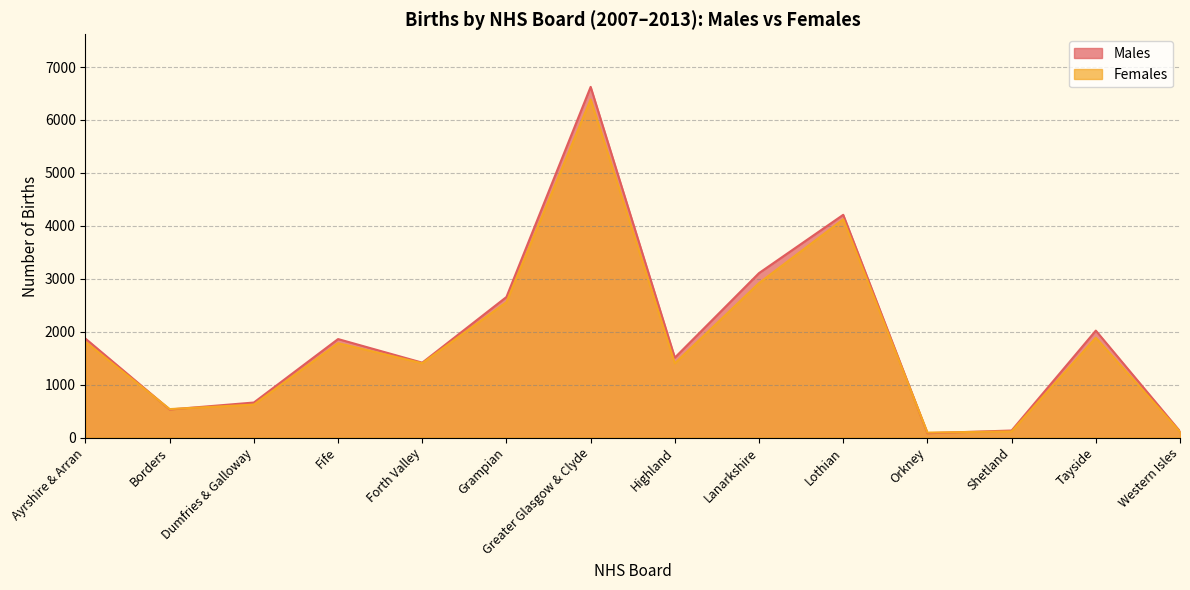

Which category has the lowest value in the Females series?

Orkney